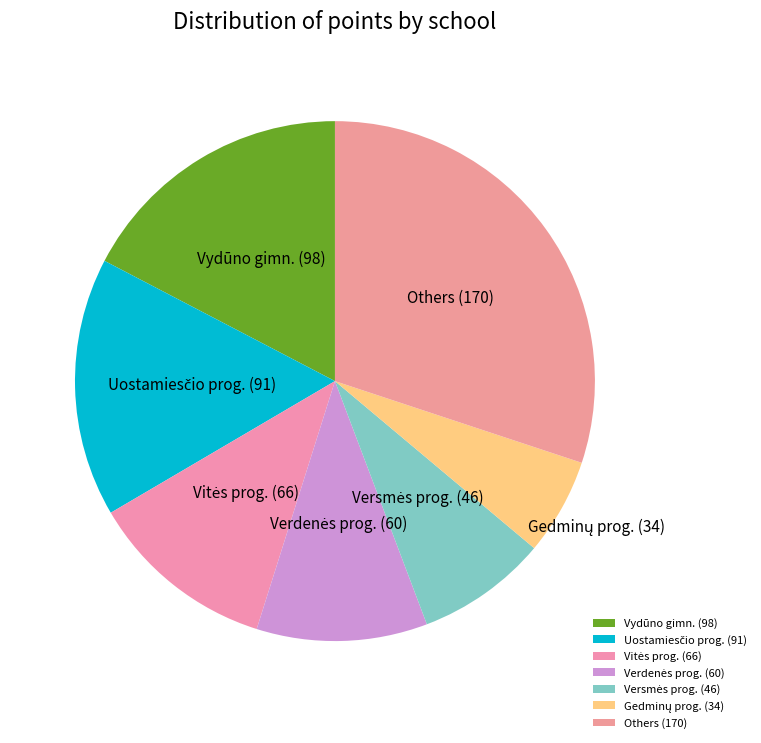

Which has a higher value, Others or Vydūno gimn.?

Others